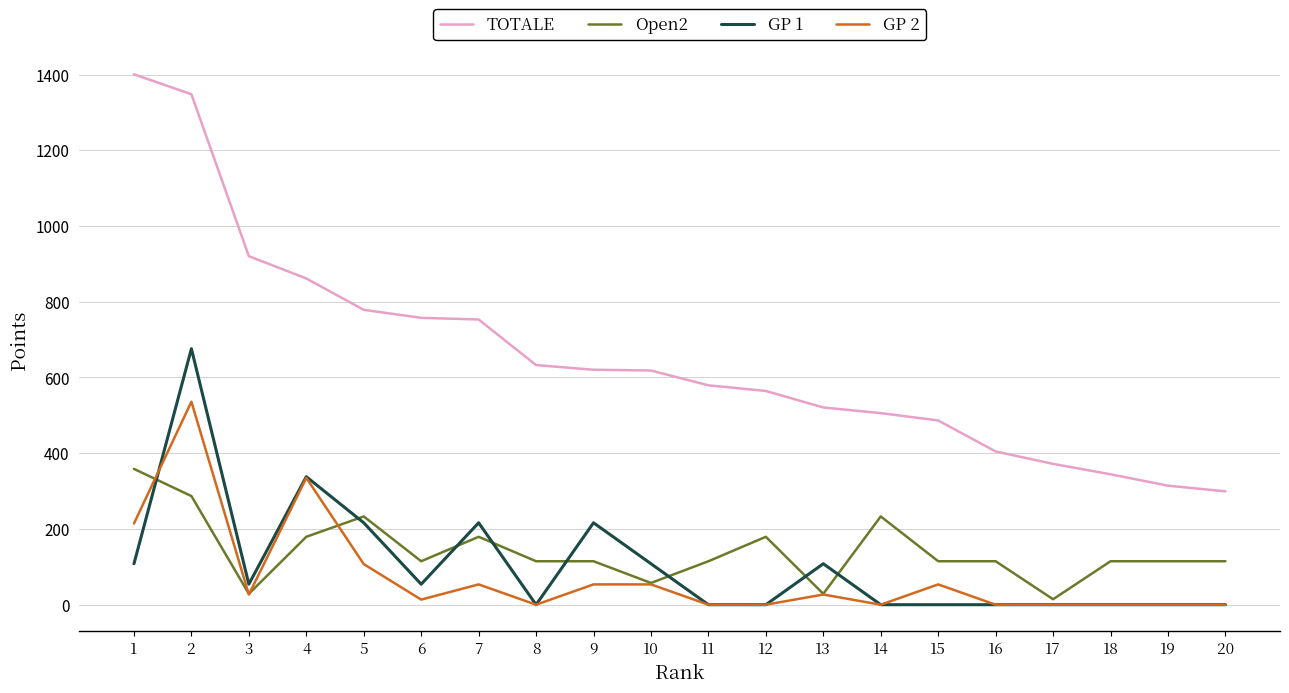

How many values in the GP 1 series are below 54?

10